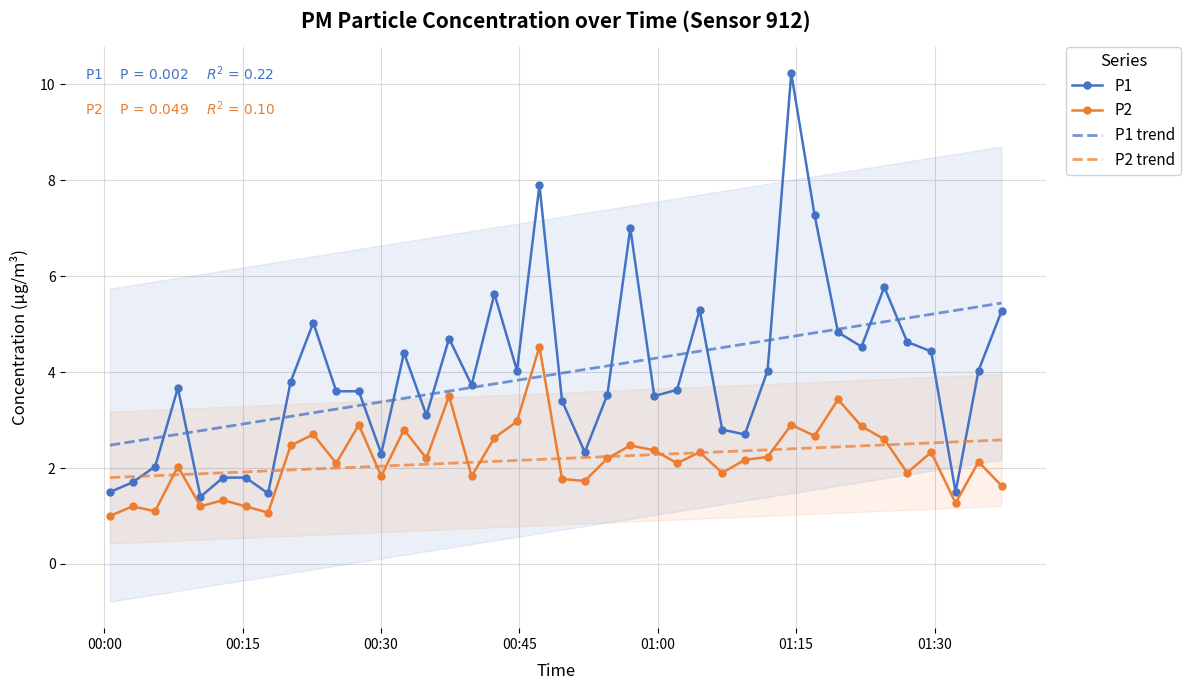

True or false: P2 and P1 trend intersect in this chart.

True